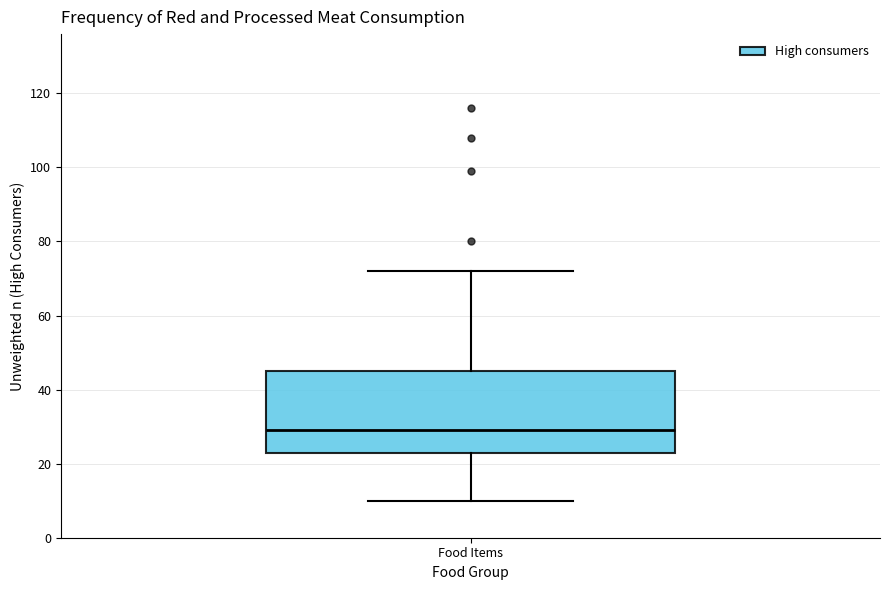

Read this box plot against the y-axis: the position of the median line, the range covered by the box, and the ends of both whiskers. The values are not printed on the chart, so give them approximately, as read against the axis.

median 30, box 24 to 46, whiskers 10 to 72